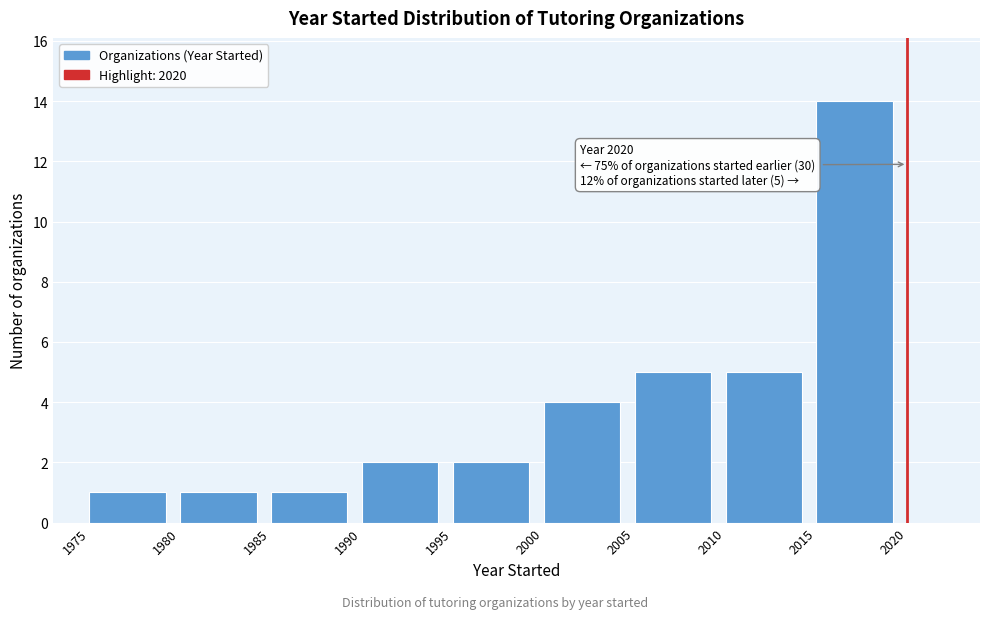

Over which range of the x-axis is the bar tallest?

2015 to 2020